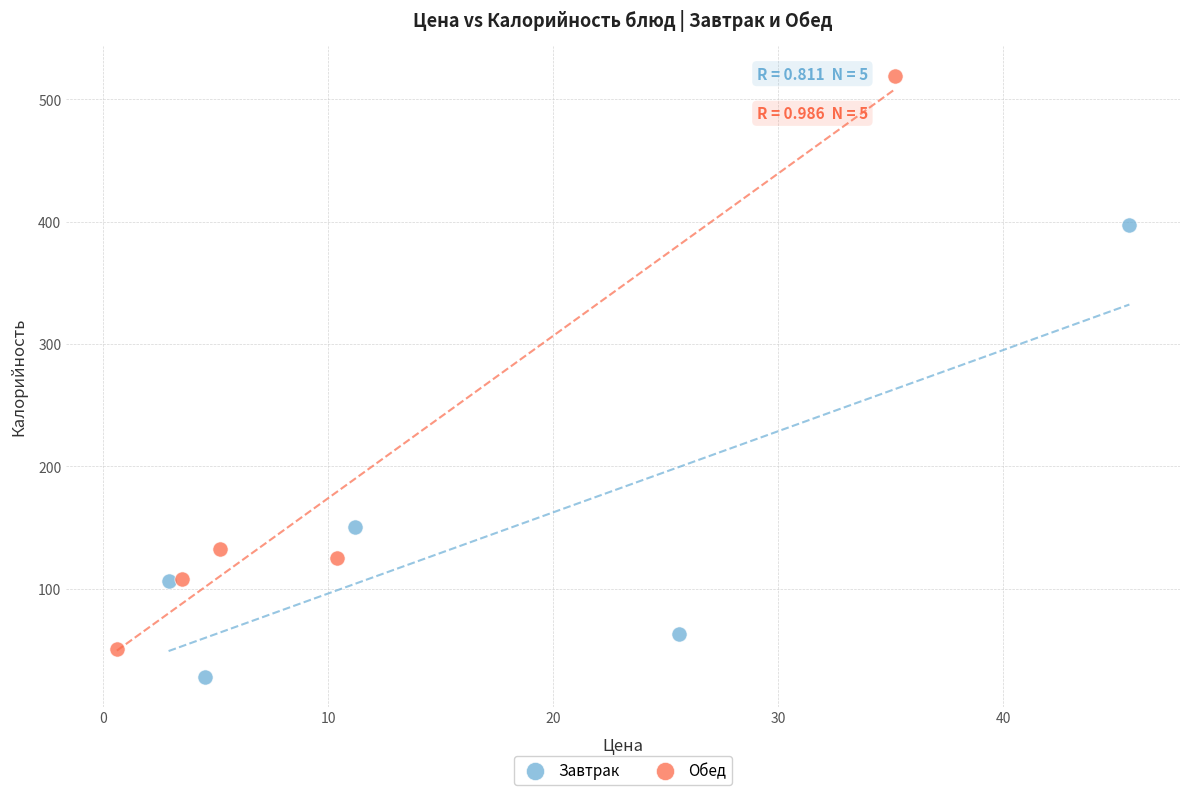

Which series reaches the minimum Y coordinate?

Завтрак